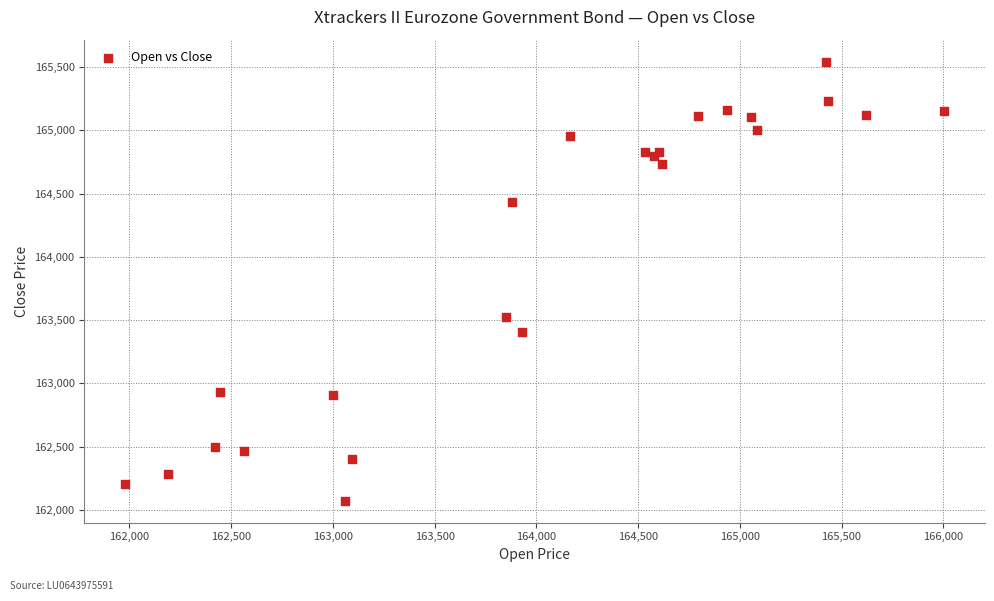

What Y value in the scatter plot is closest to 163808?

163527